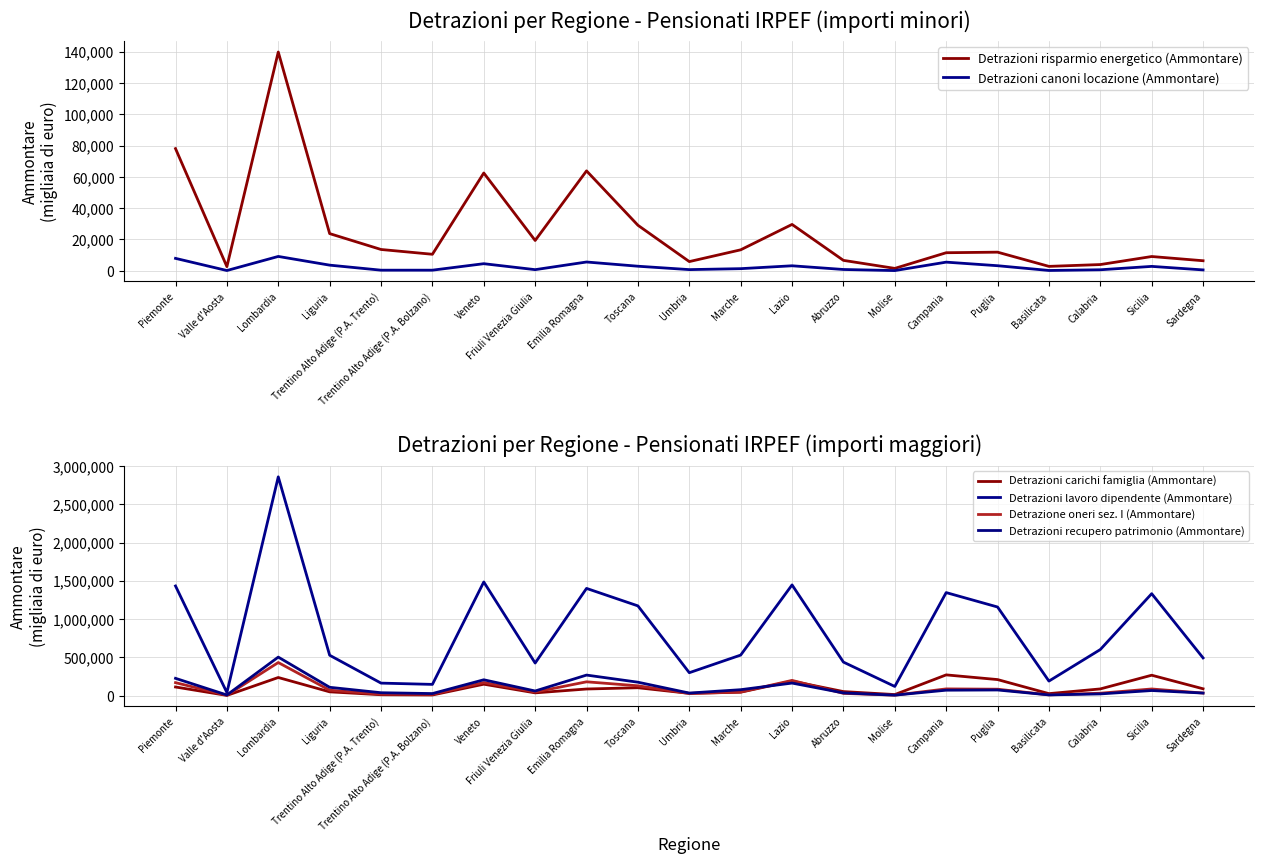

What is the label of the 13th point from the left?

Lazio